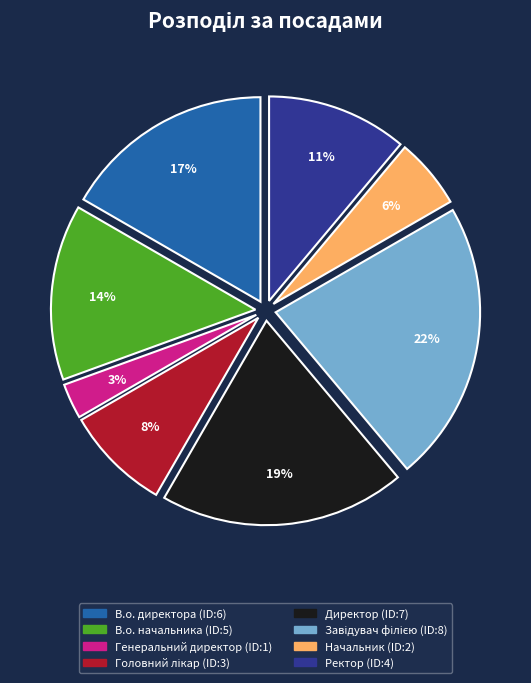

Which slice is the smallest?

Генеральний директор